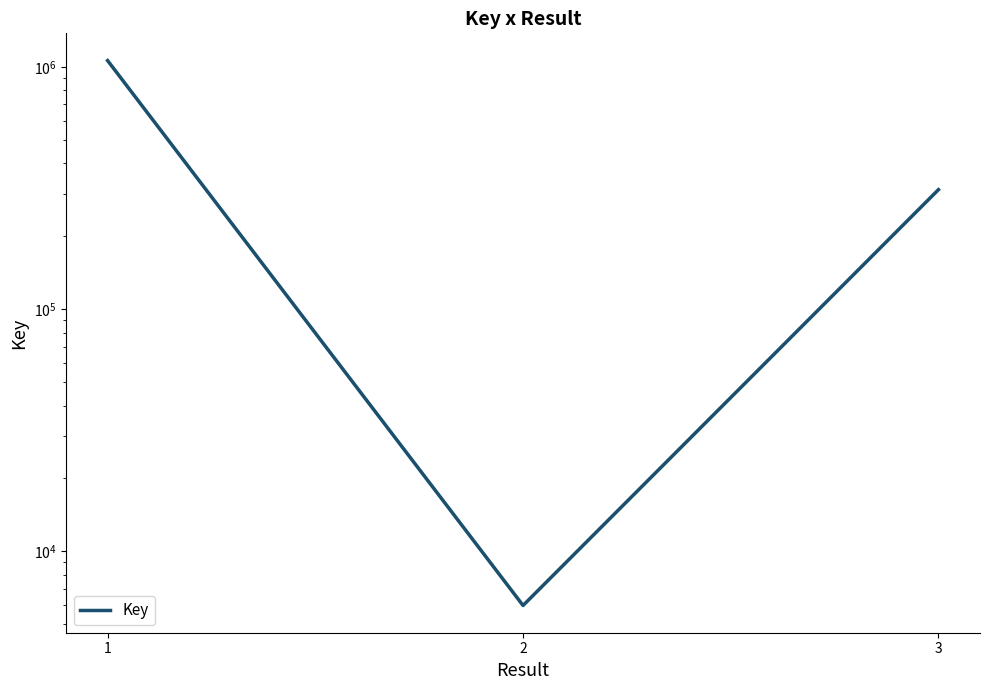

What is the difference between the values at 1 and 3?

750372